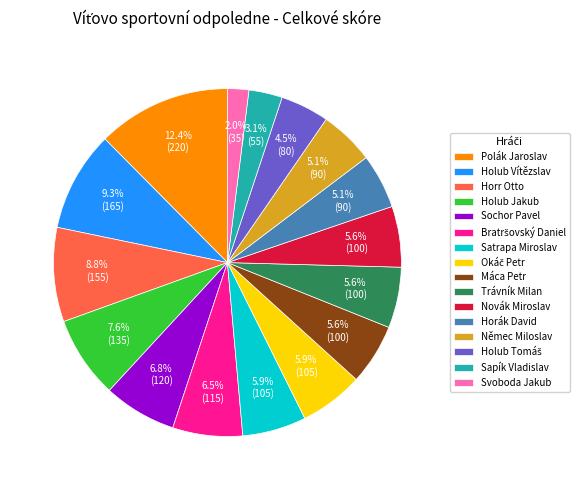

Does any single category account for the majority?

No